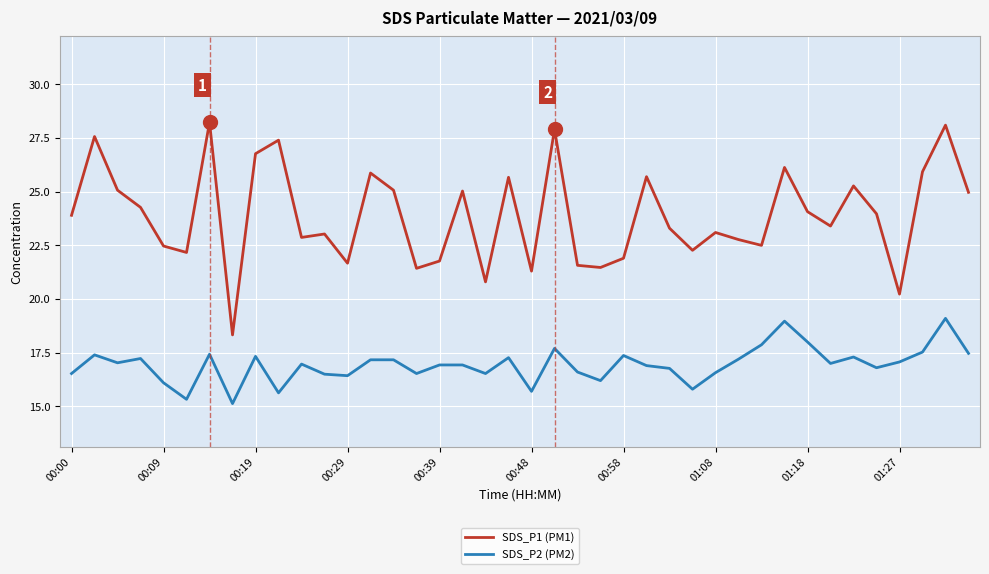

Which series has the largest range (max minus min)?

SDS_P1 (PM1)